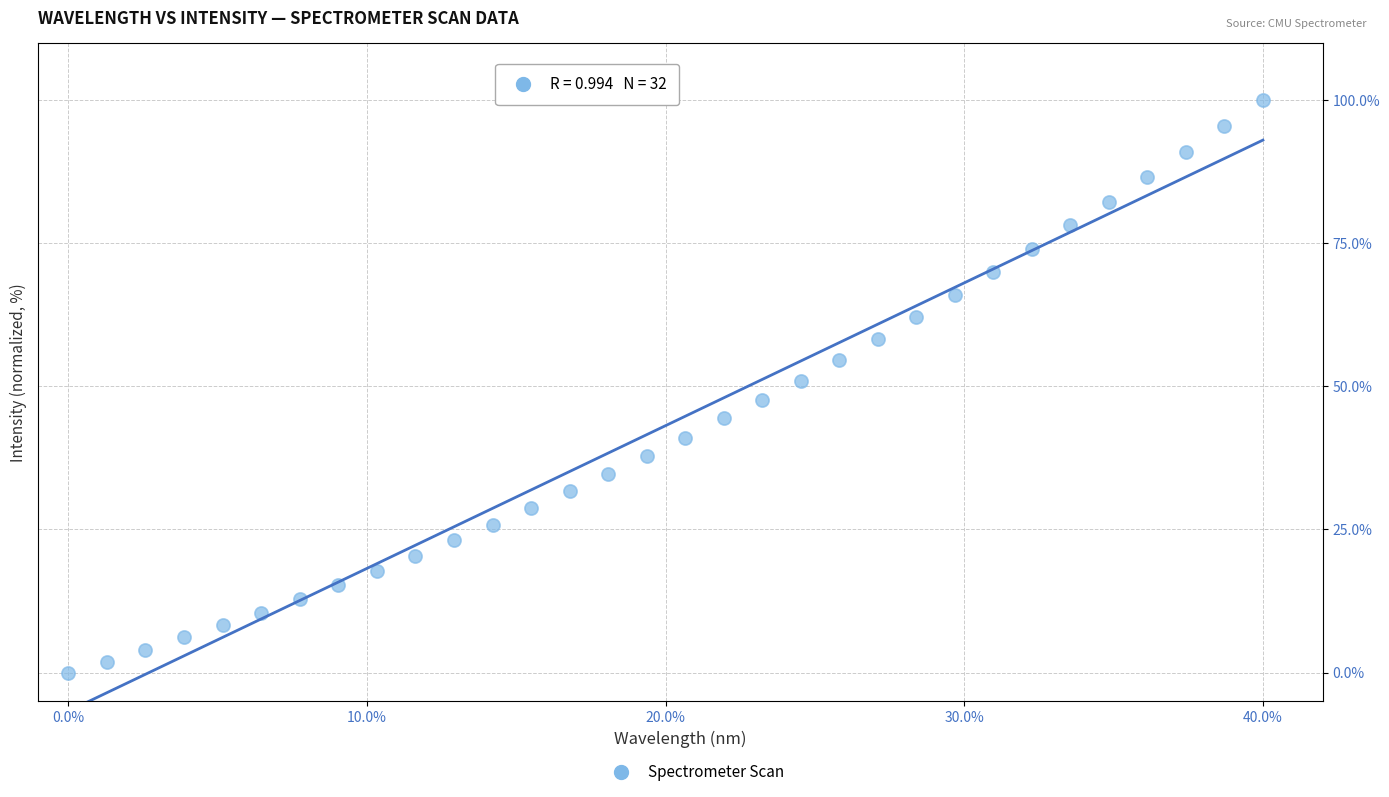

What is the range of Y values (max minus min)?

100.0